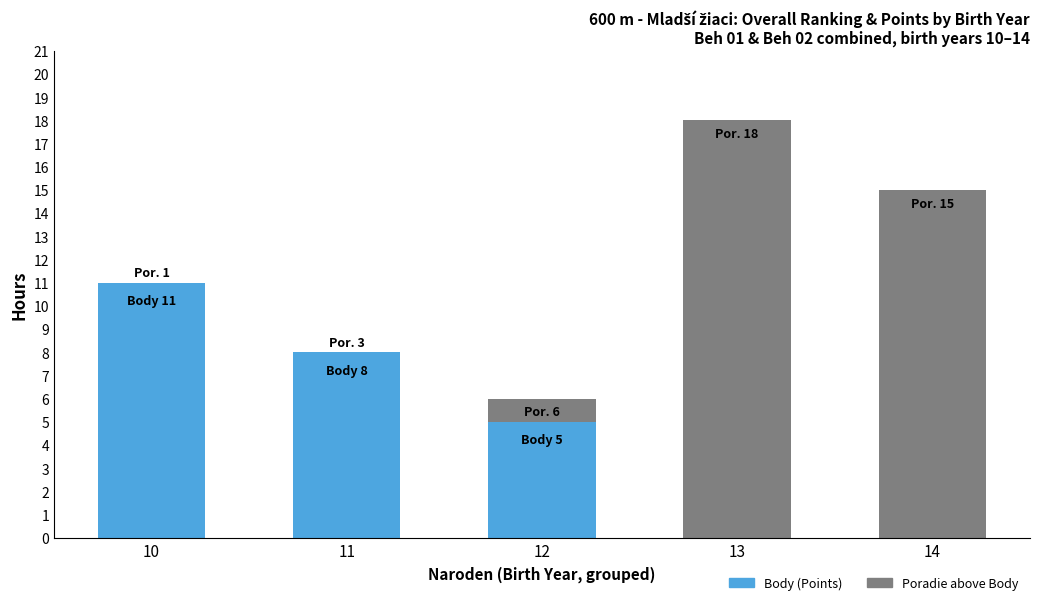

At which category is the sum across all series the highest?

13